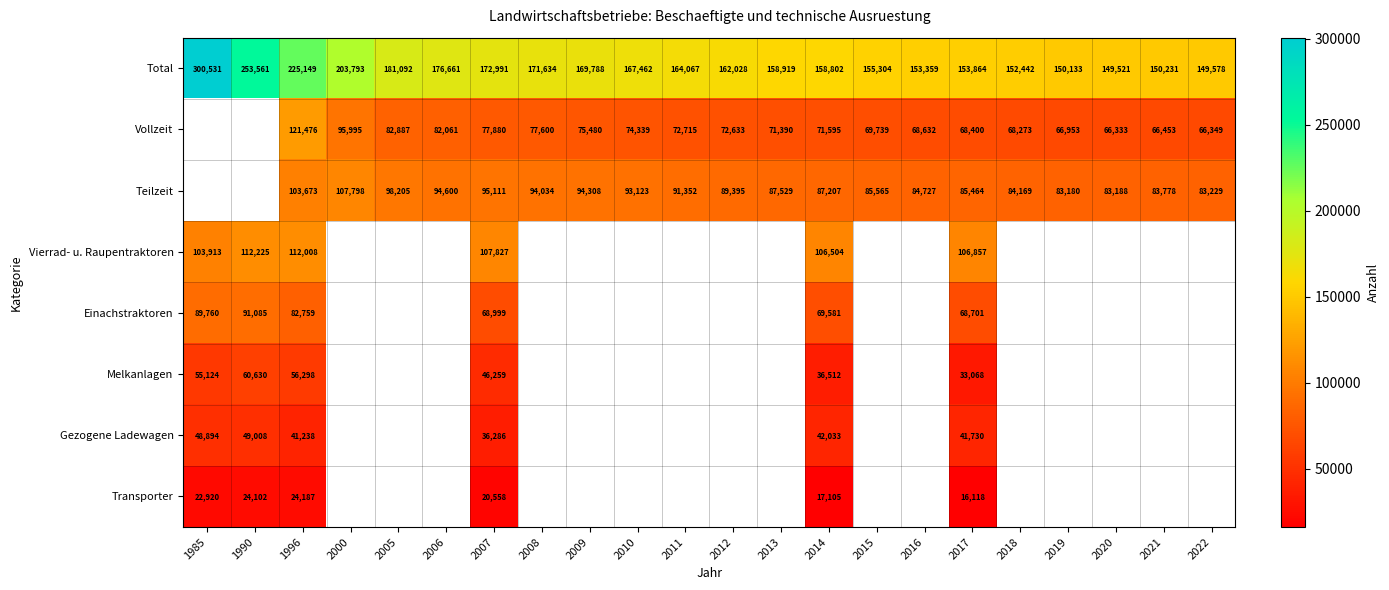

What is the sum of the Vierrad- u. Raupentraktoren values at 2007 and 1985?

211740